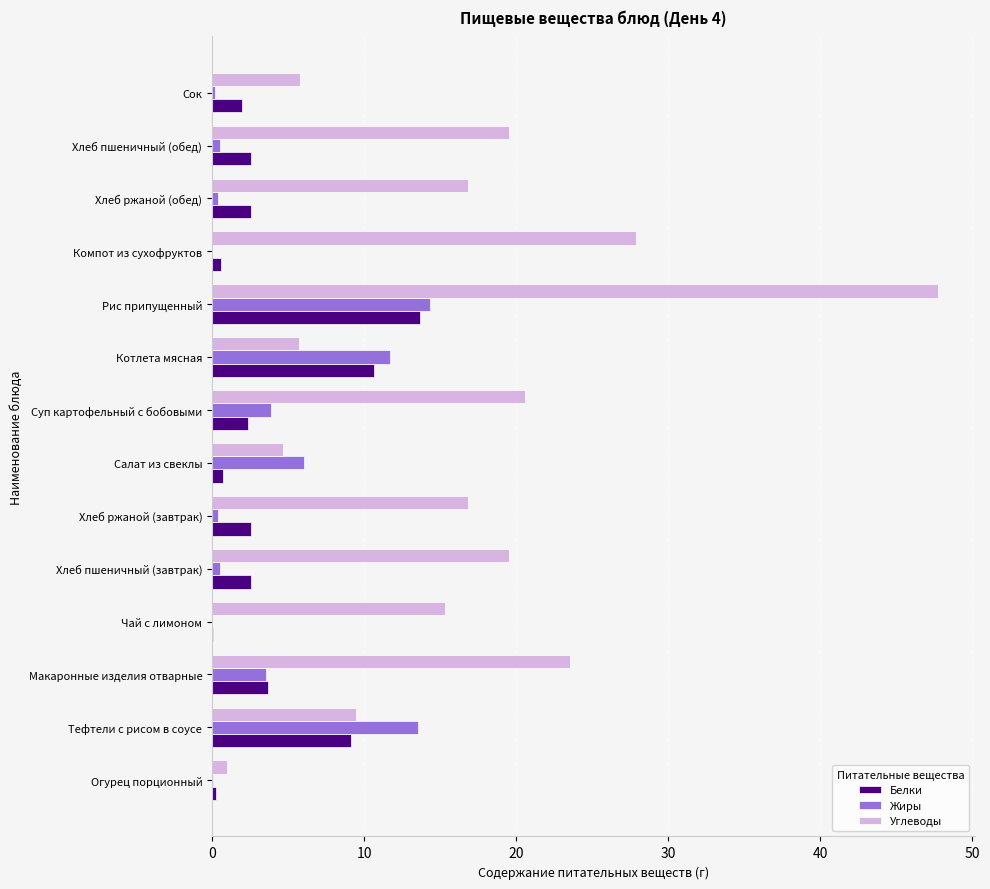

Which category has the highest value in the Белки series?

Рис припущенный